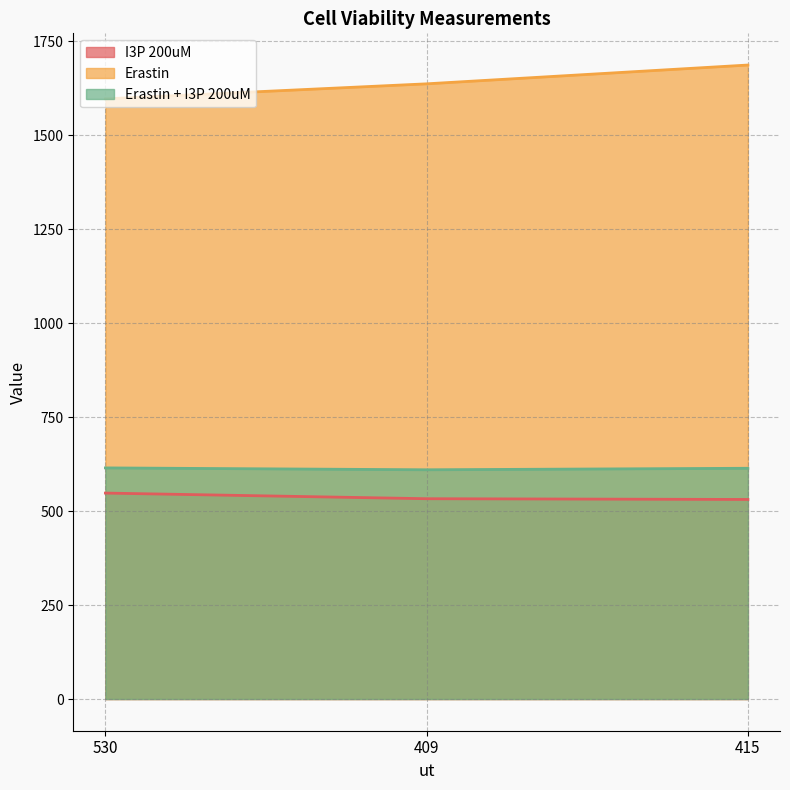

Read the Erastin value at 530, to the nearest 10.

1600